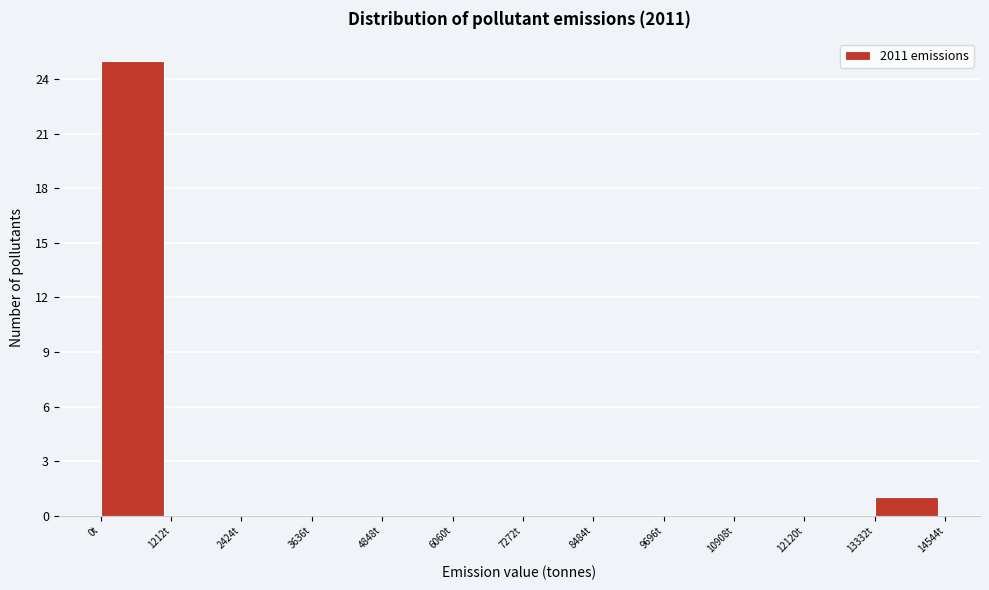

Reading left to right, transcribe this chart: for each bar, give the range it covers on the x-axis and its height. Neither the bar edges nor the heights are printed on the chart, so give them approximately, as read against the axes.

0 to 1200: 25
1200 to 2400: 0
2400 to 3600: 0
3600 to 4800: 0
4800 to 6000: 0
6000 to 7200: 0
7200 to 8400: 0
8400 to 9600: 0
9600 to 11000: 0
11000 to 12200: 0
12200 to 13400: 0
13400 to 14600: 1